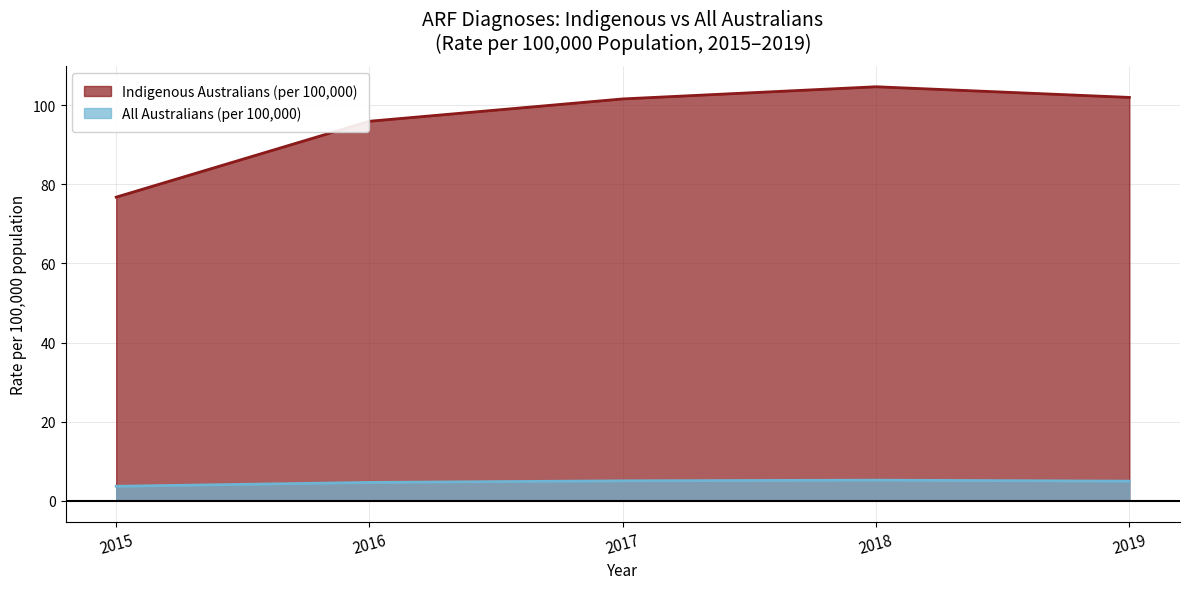

True or false: Indigenous Australians (per 100,000) and All Australians (per 100,000) cross at least once.

False